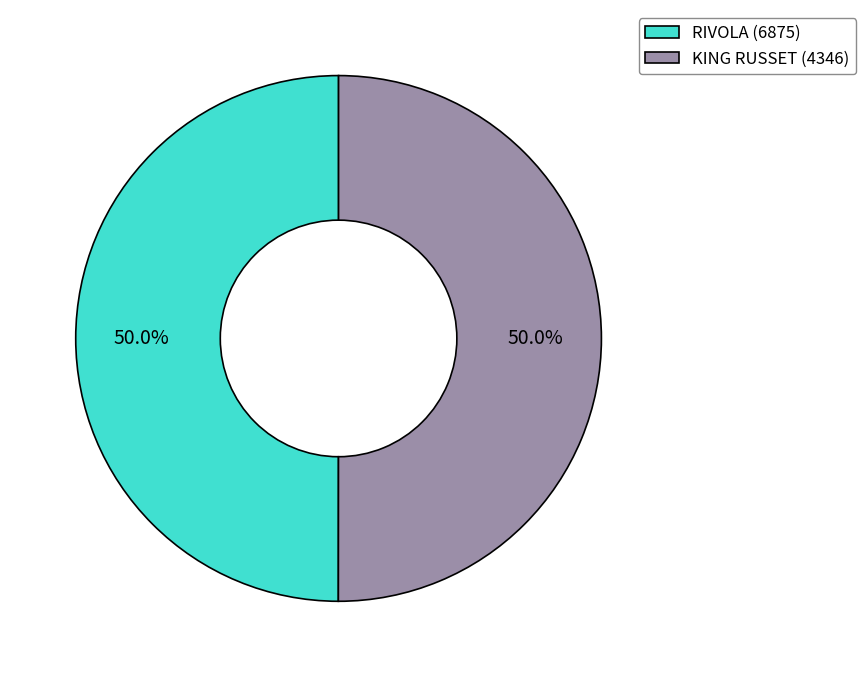

What is the ratio of the value at KING RUSSET (4346) to the value at RIVOLA (6875)?

1.0